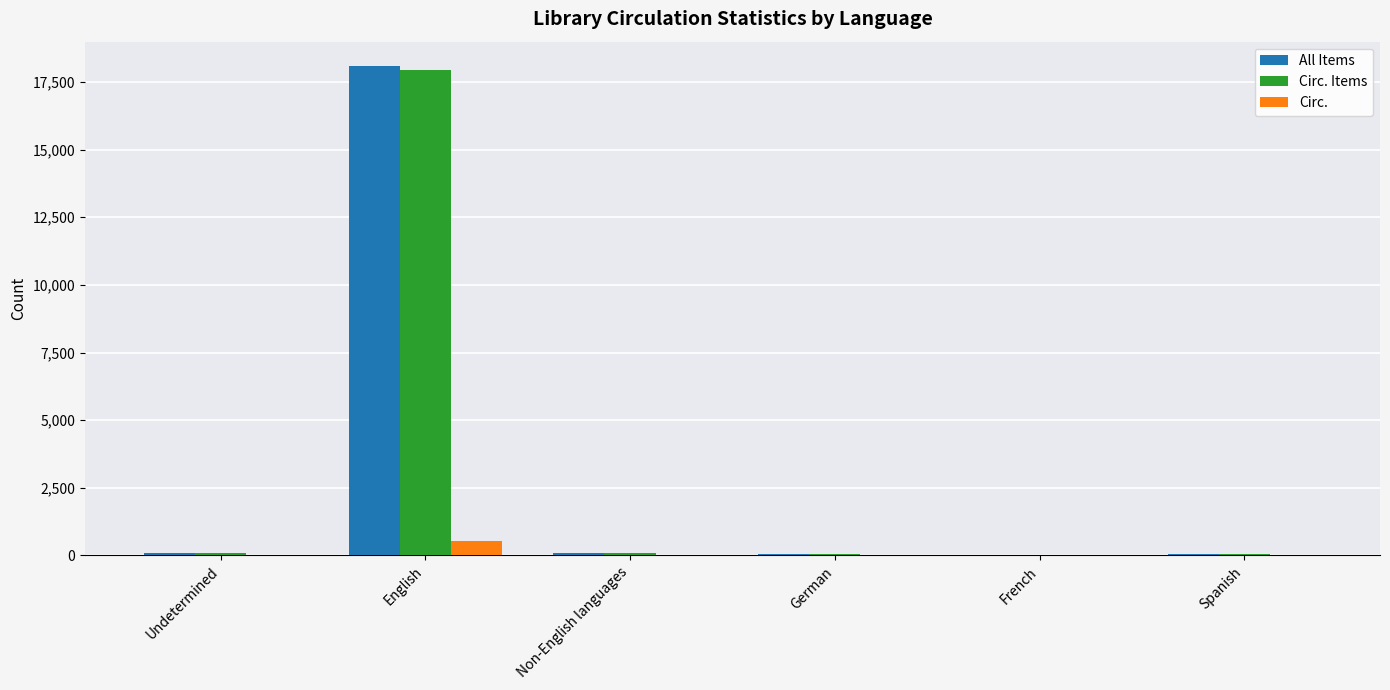

What is the sum of all Circ. values?

563